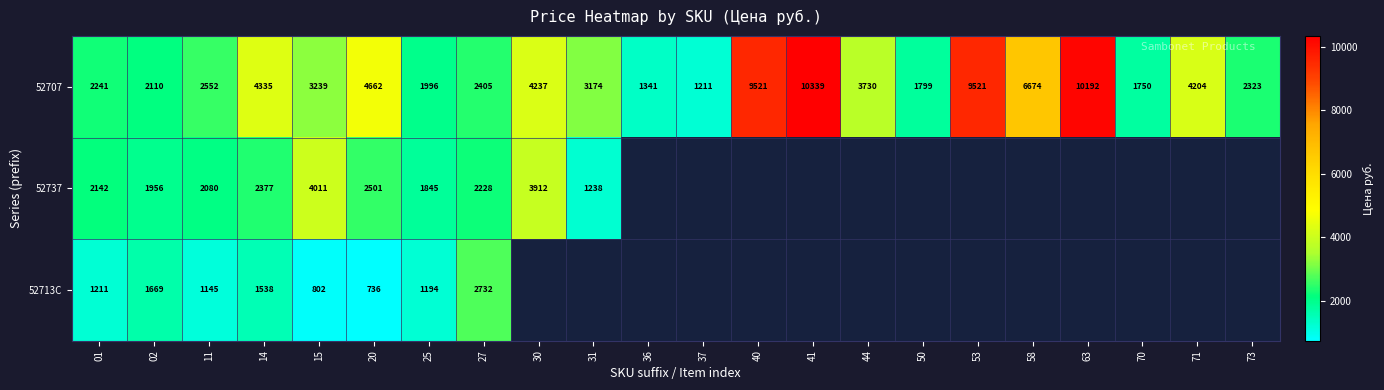

How many categories are shown in the chart?

22